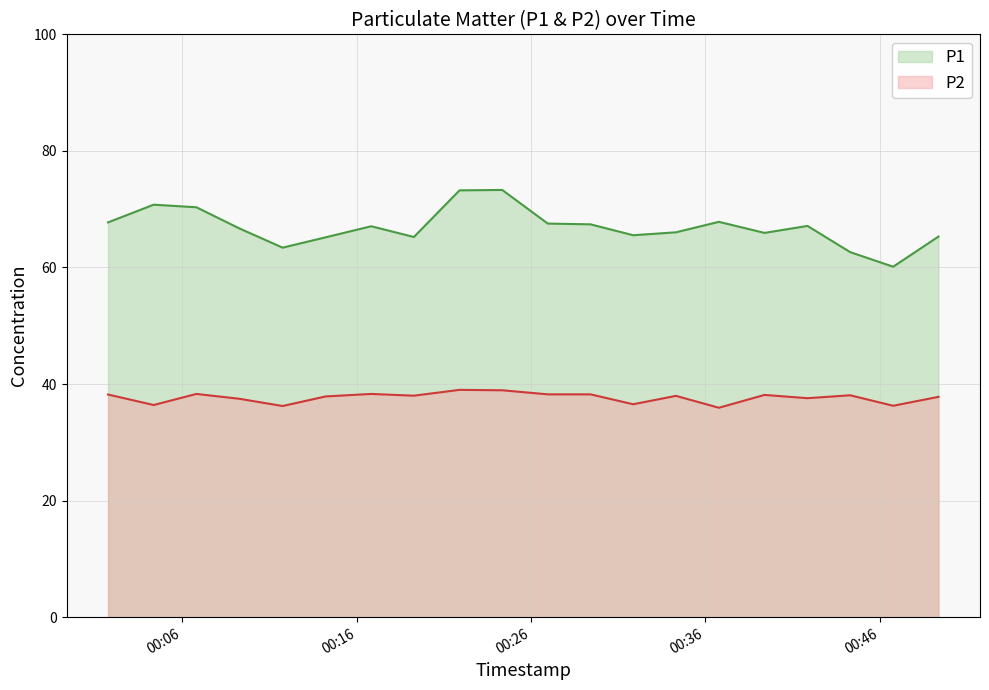

True or false: P2 has a value of 36.4 at 2022-12-10T00:04:21.

True